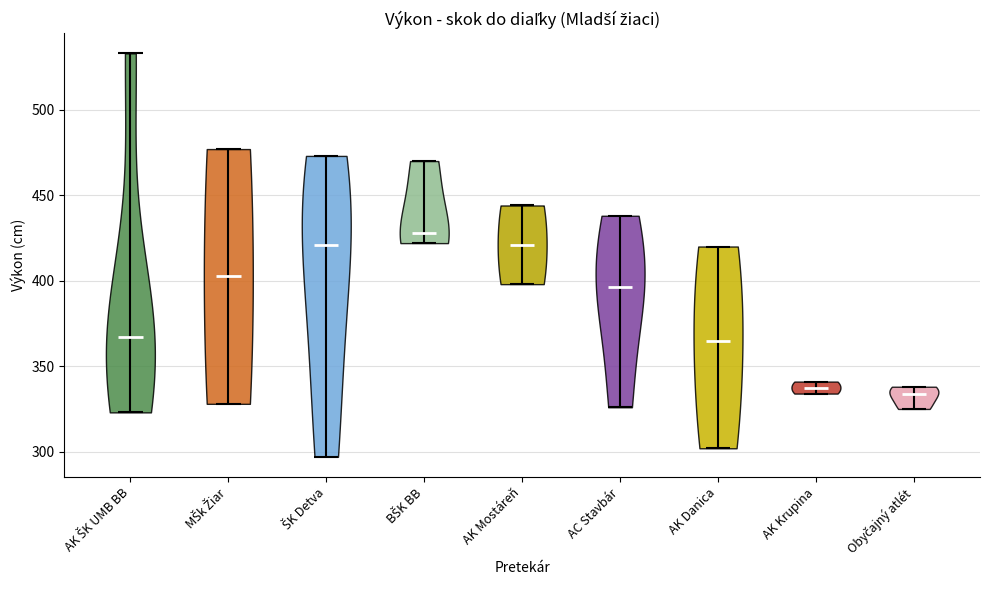

Reading left to right, read every violin against the y-axis: where its median line is, and the lowest and highest points it reaches. The values are not printed on the chart, so give them approximately, as read against the axis.

AK ŠK UMB BB: median line 365, lowest point 325, highest point 535
MŠk Žiar: median line 405, lowest point 330, highest point 475
ŠK Detva: median line 420, lowest point 295, highest point 475
BŠK BB: median line 430, lowest point 420, highest point 470
AK Mostáreň: median line 420, lowest point 400, highest point 445
AC Stavbár: median line 395, lowest point 325, highest point 440
AK Danica: median line 365, lowest point 300, highest point 420
AK Krupina: median line 340, lowest point 335, highest point 340
Obyčajný atlét: median line 335, lowest point 325, highest point 340